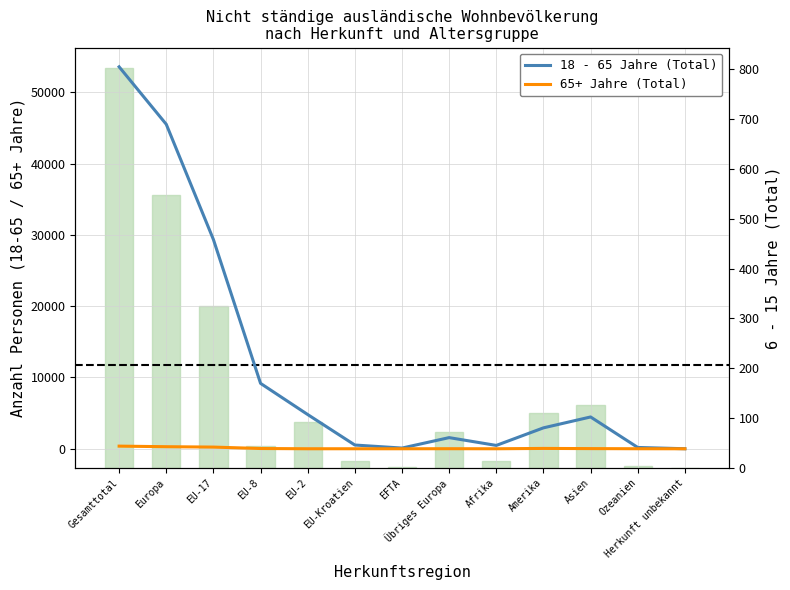

Reading left to right, transcribe all the data shown in this chart.

18 - 65 Jahre (Total): Gesamttotal=53573	Europa=45513	EU-17=29348	EU-8=9173	EU-2=4801	EU-Kroatien=526	EFTA=100	Übriges Europa=1565	Afrika=471	Amerika=2935	Asien=4462	Ozeanien=186	Herkunft unbekannt=6
65+ Jahre (Total): Gesamttotal=371	Europa=291	EU-17=237	EU-8=37	EU-2=3	EU-Kroatien=3	EFTA=1	Übriges Europa=10	Afrika=2	Amerika=49	Asien=24	Ozeanien=5	Herkunft unbekannt=0
6 - 15 Jahre (Total): Gesamttotal=803	Europa=547	EU-17=325	EU-8=44	EU-2=92	EU-Kroatien=13	EFTA=2	Übriges Europa=71	Afrika=14	Amerika=111	Asien=127	Ozeanien=4	Herkunft unbekannt=0